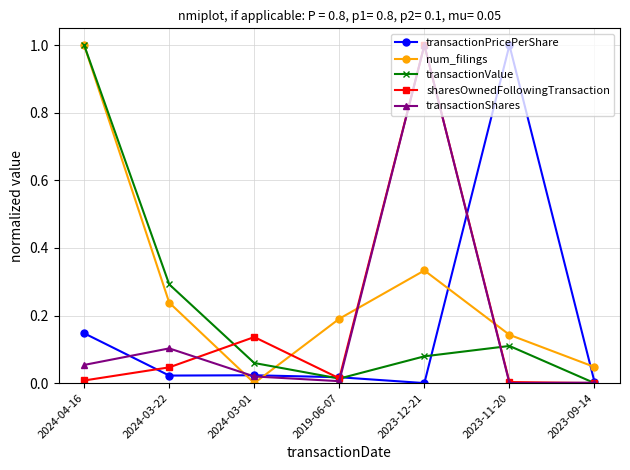

What is the label of the 5th point from the left?

2023-12-21